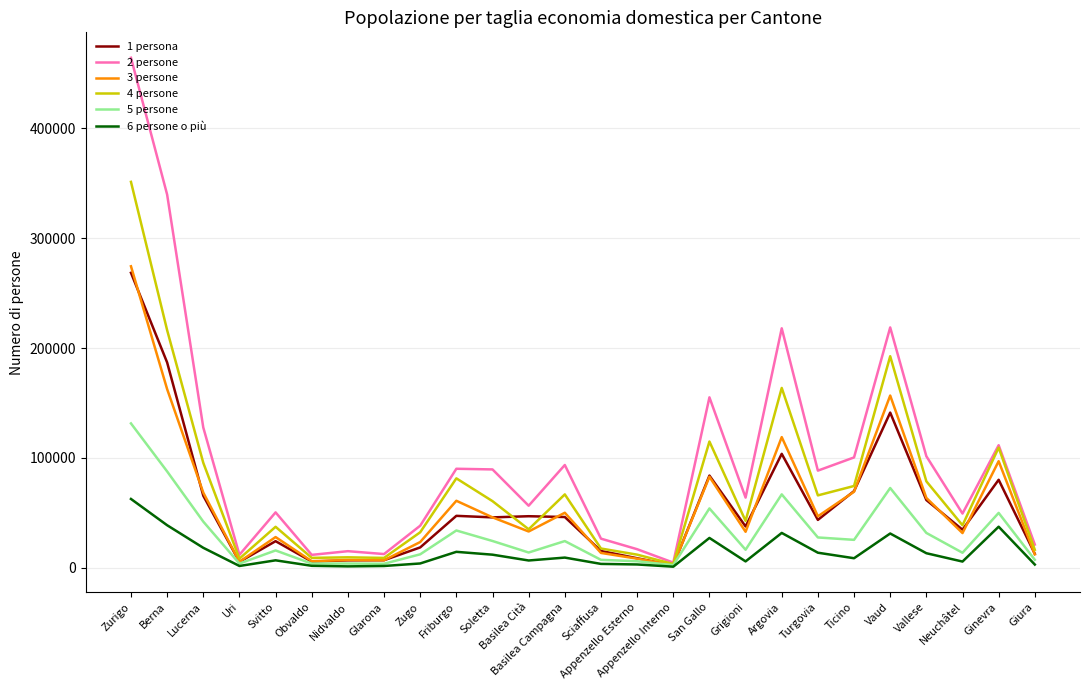

Where does the 3 persone series first go above 45909?

Zurigo